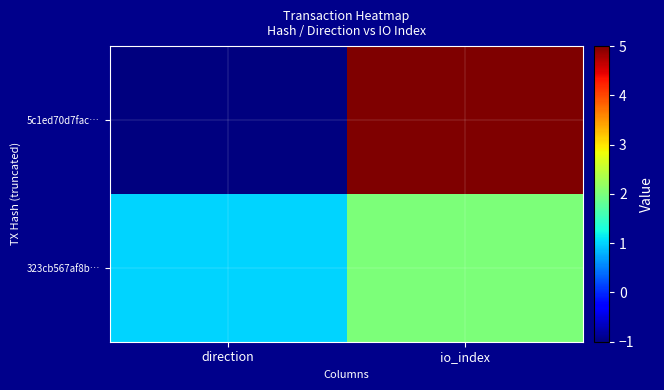

At which category does the chart reach its peak across all series?

io_index